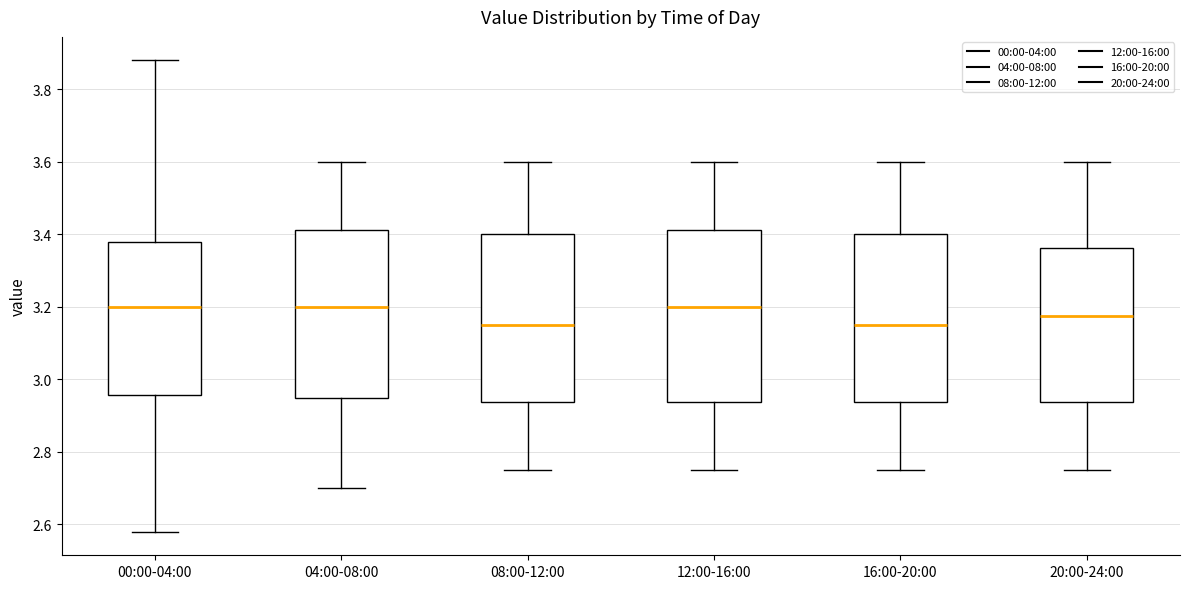

Reading left to right, read every box against the y-axis: the position of its median line, the range the box covers, and the ends of its whiskers. The values are not printed on the chart, so give them approximately, as read against the axis.

00:00-04:00: median 3.20, box 2.96 to 3.38, whiskers 2.58 to 3.88
04:00-08:00: median 3.20, box 2.96 to 3.42, whiskers 2.70 to 3.60
08:00-12:00: median 3.16, box 2.94 to 3.40, whiskers 2.76 to 3.60
12:00-16:00: median 3.20, box 2.94 to 3.42, whiskers 2.76 to 3.60
16:00-20:00: median 3.16, box 2.94 to 3.40, whiskers 2.76 to 3.60
20:00-24:00: median 3.18, box 2.94 to 3.36, whiskers 2.76 to 3.60